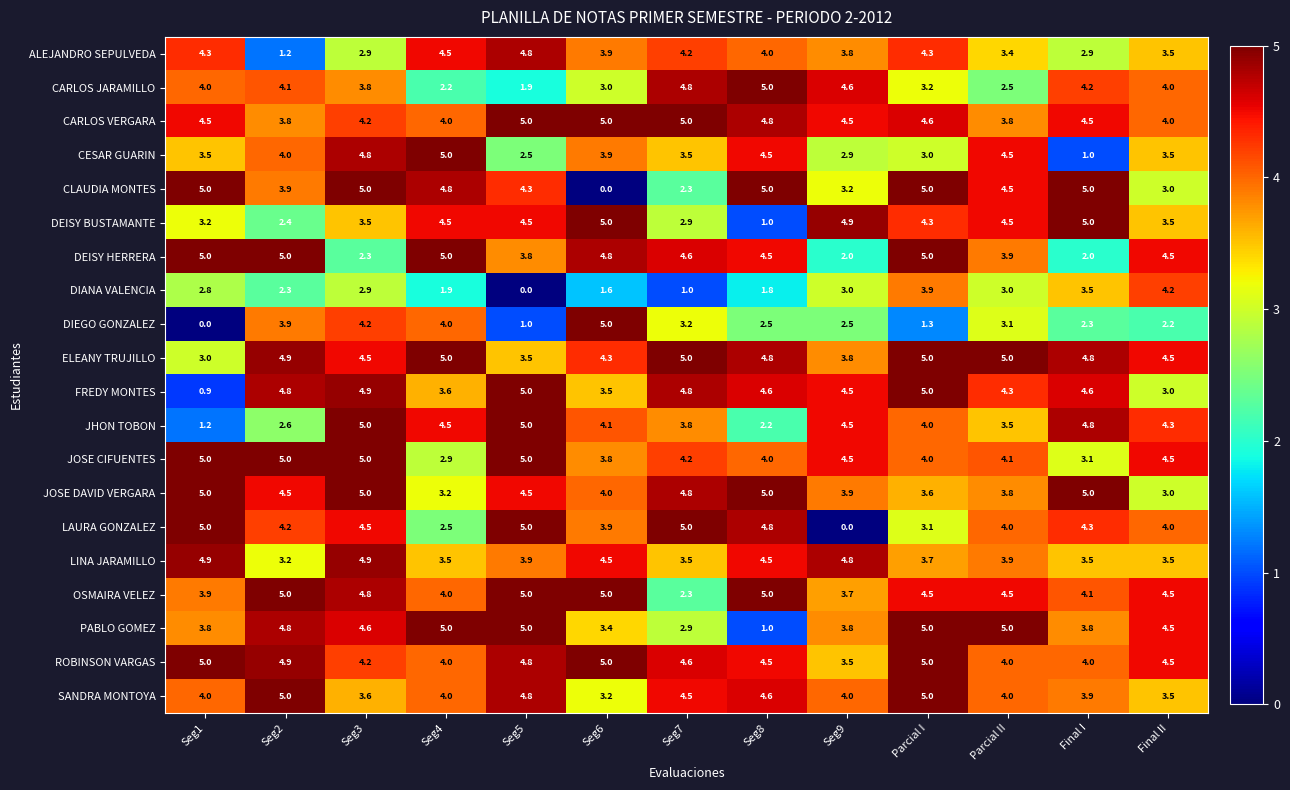

How many categories are shown in the chart?

13